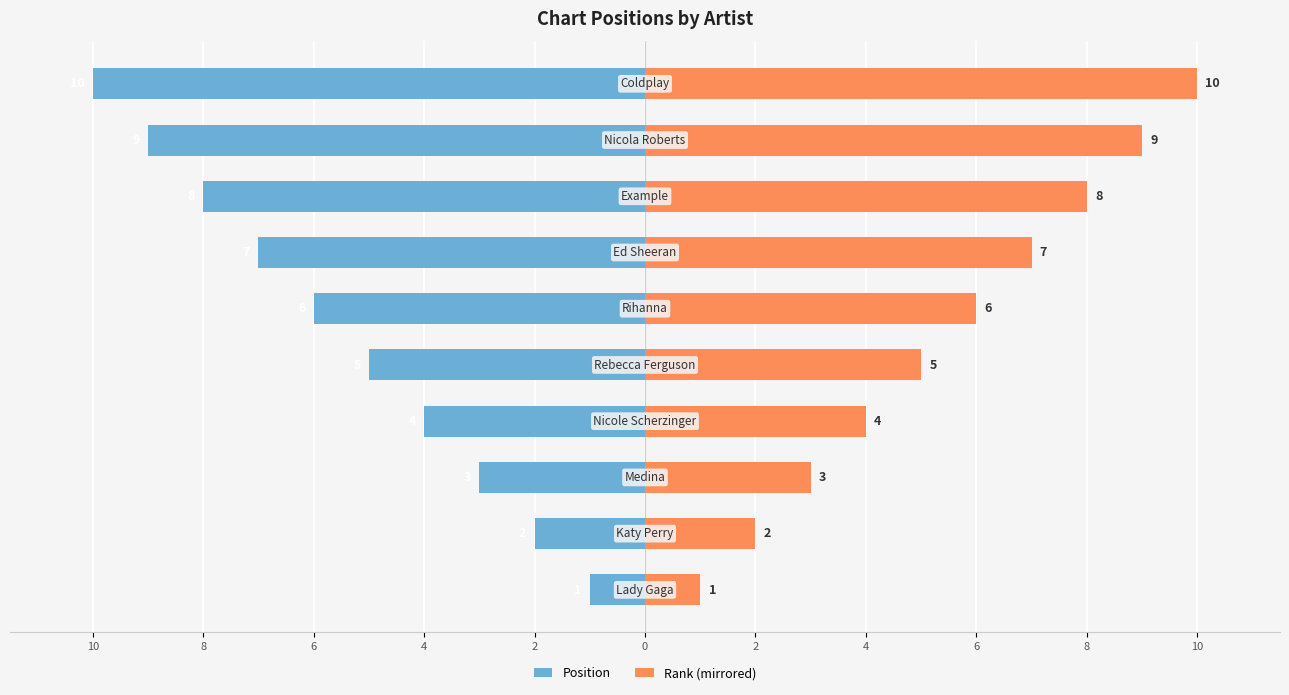

What is the approximate value of Position at 4?

-4